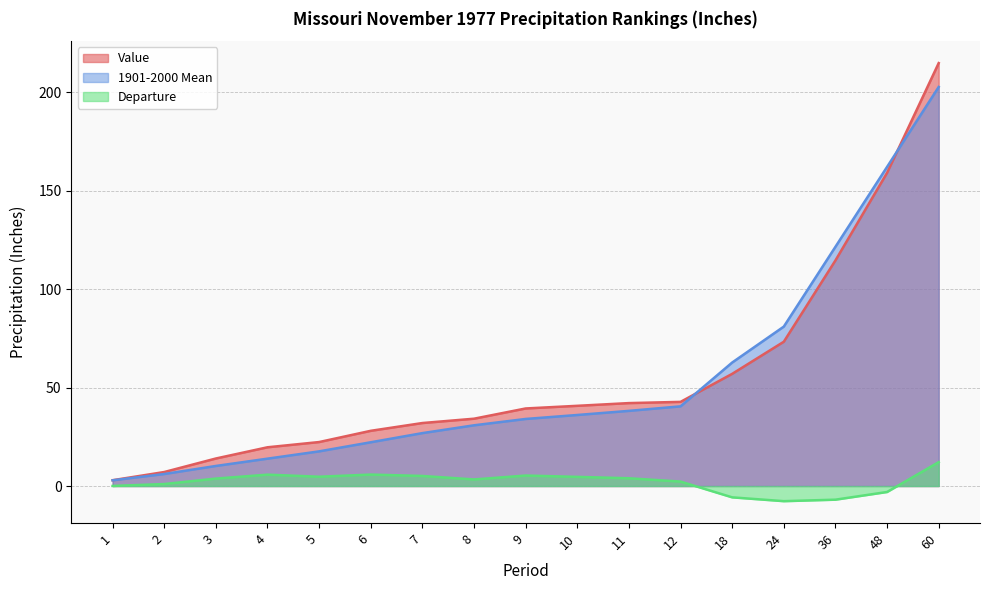

Is it true that Value equals 14.0 at 3?

True